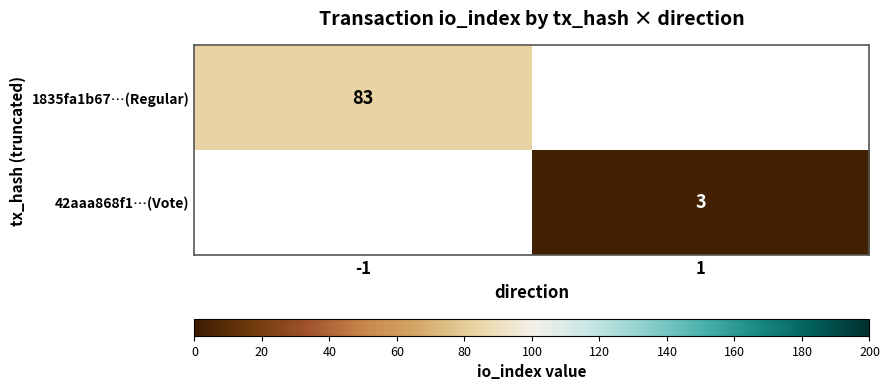

The value of 1835fa1b67…(Regular) at -1 is 121. True or false?

False